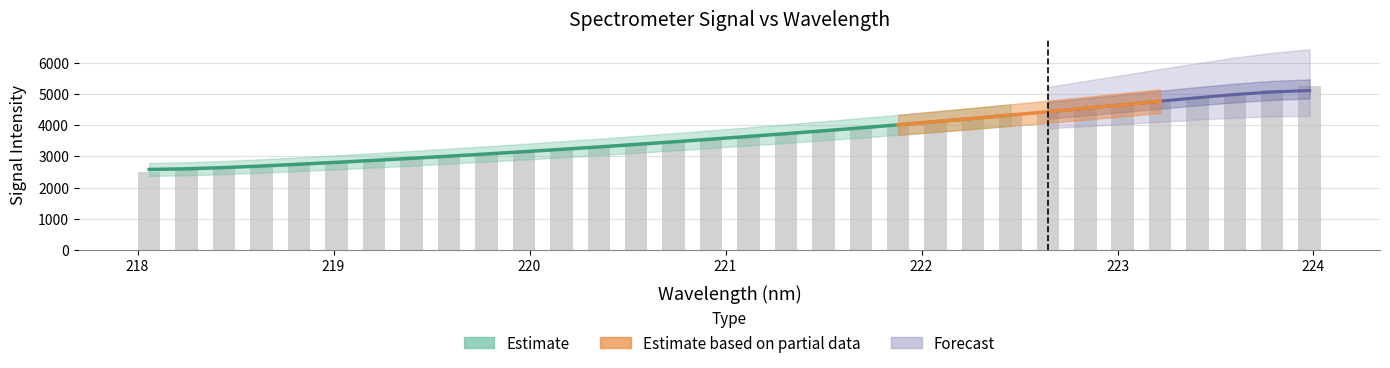

The value at 11 is 4196.9. True or false?

False